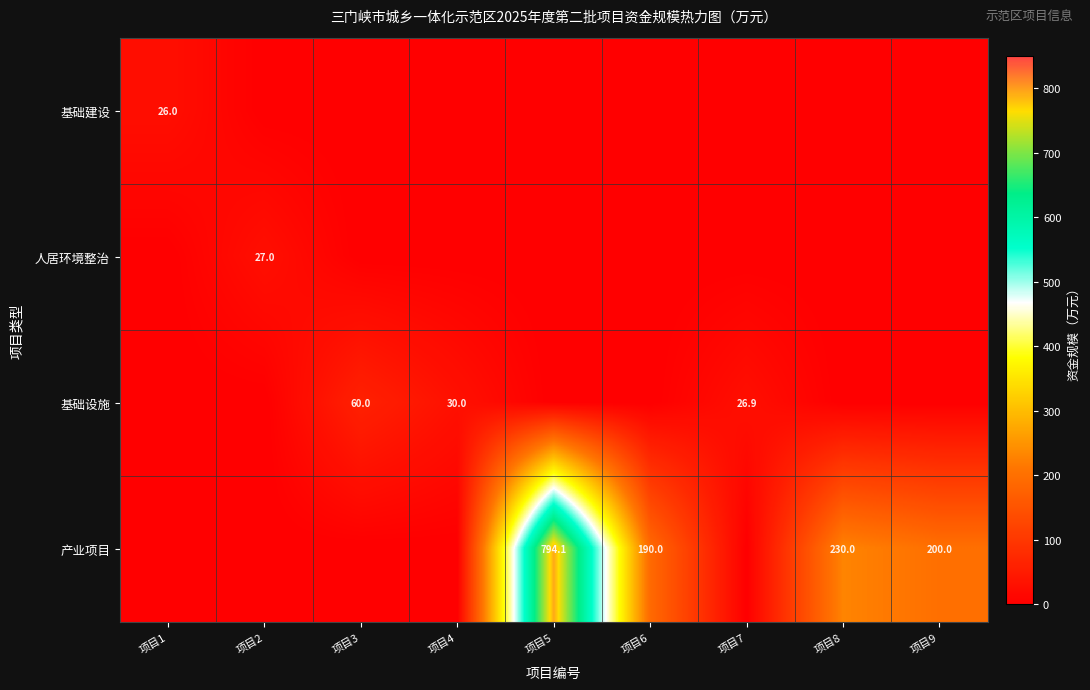

Is it true that 产业项目 equals 273.7 at 项目9?

False